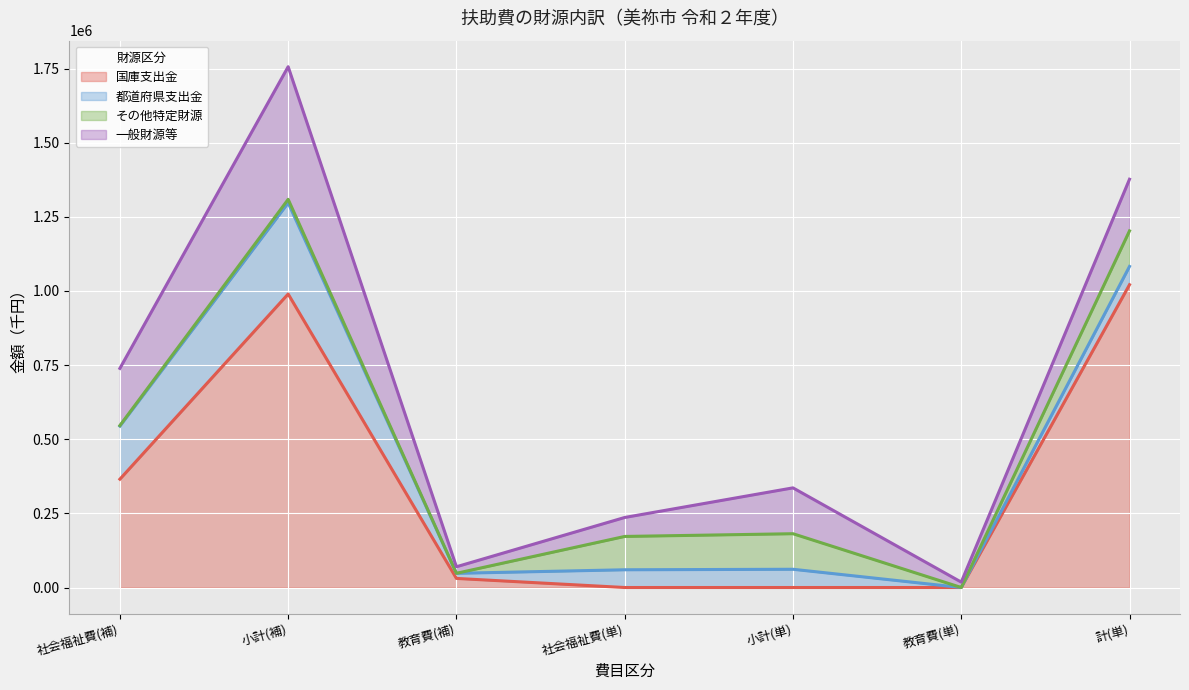

True or false: 国庫支出金 has a value of 459903 at 小計(単).

False